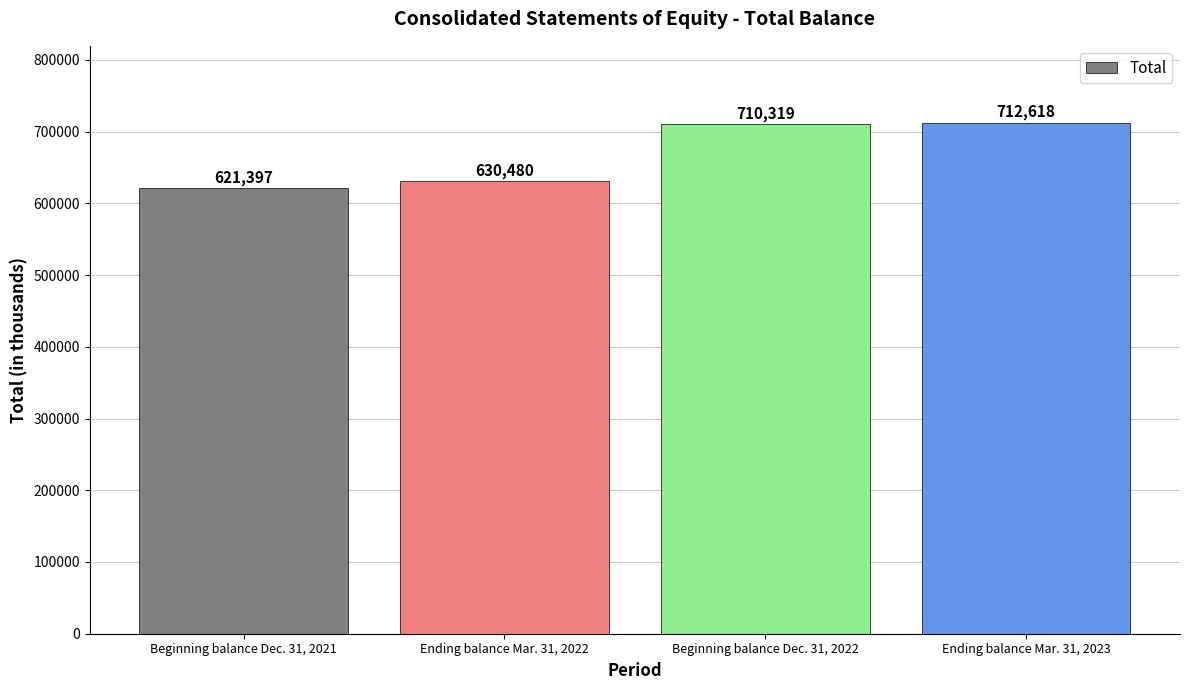

Reading left to right, what are all the values shown in this chart?

621397	630480	710319	712618